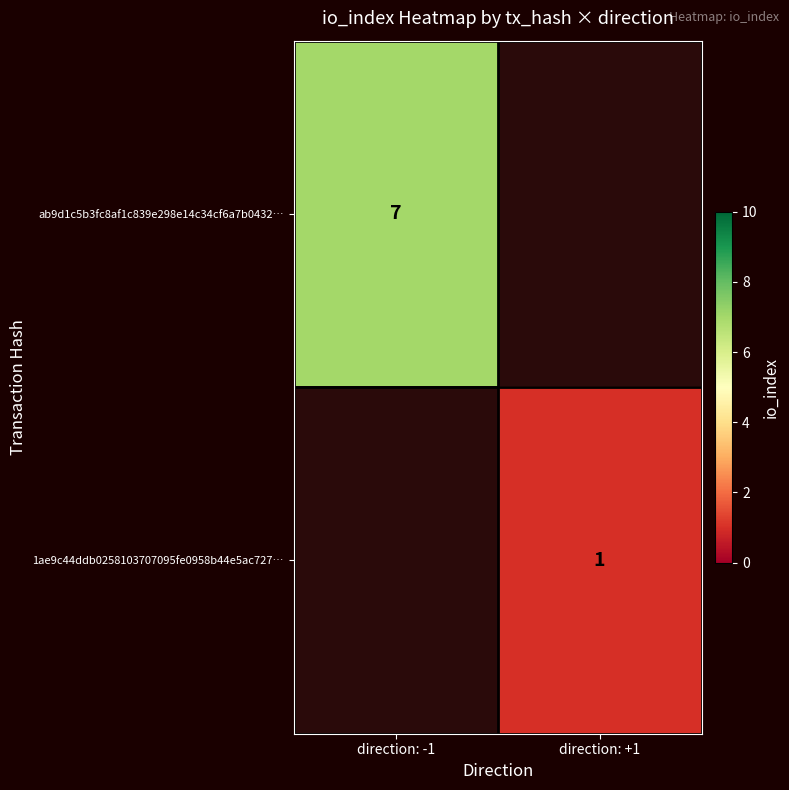

Count the number of data series in this chart.

2